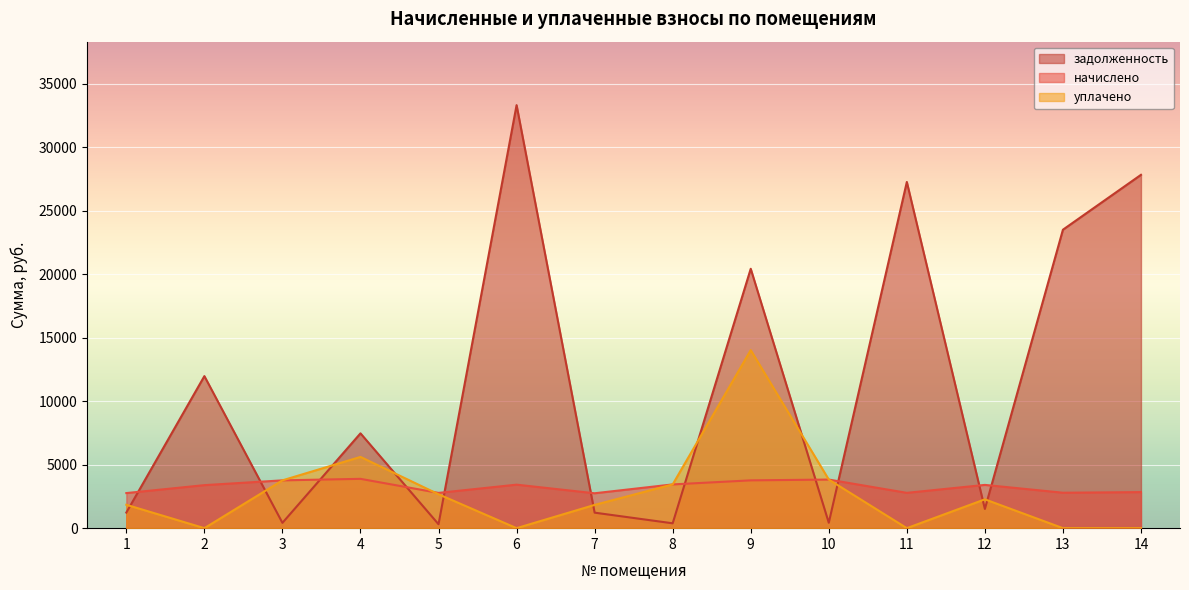

Is the value of начислено at 5 greater than the value of уплачено at 1?

Yes